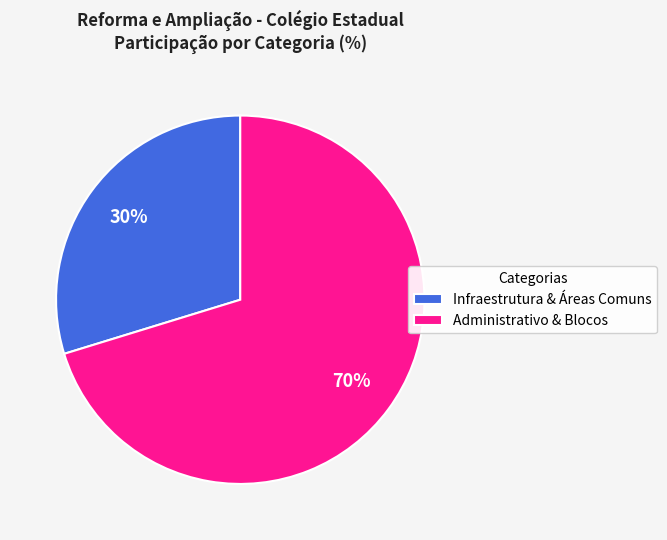

To the nearest percent, what is the combined percentage of Infraestrutura & Áreas Comuns and Administrativo & Blocos?

100%